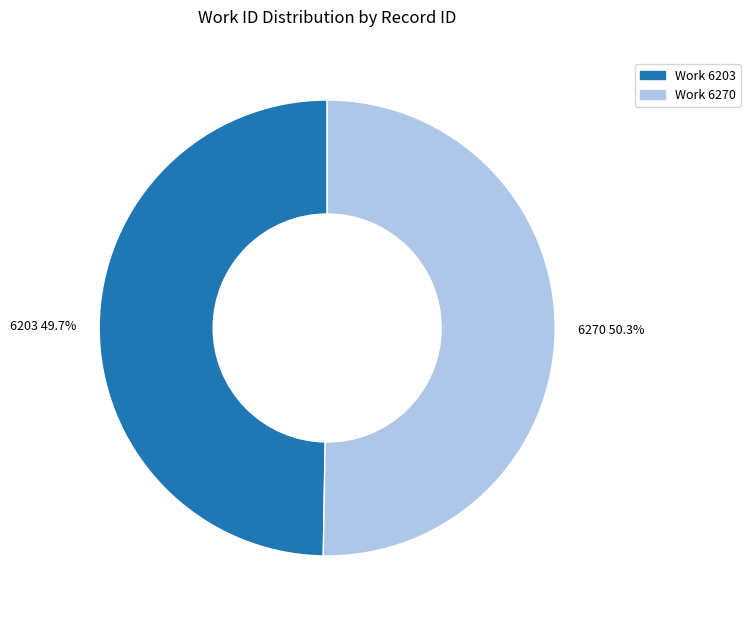

What percentage do 6203 and 6270 together represent?

100.0%